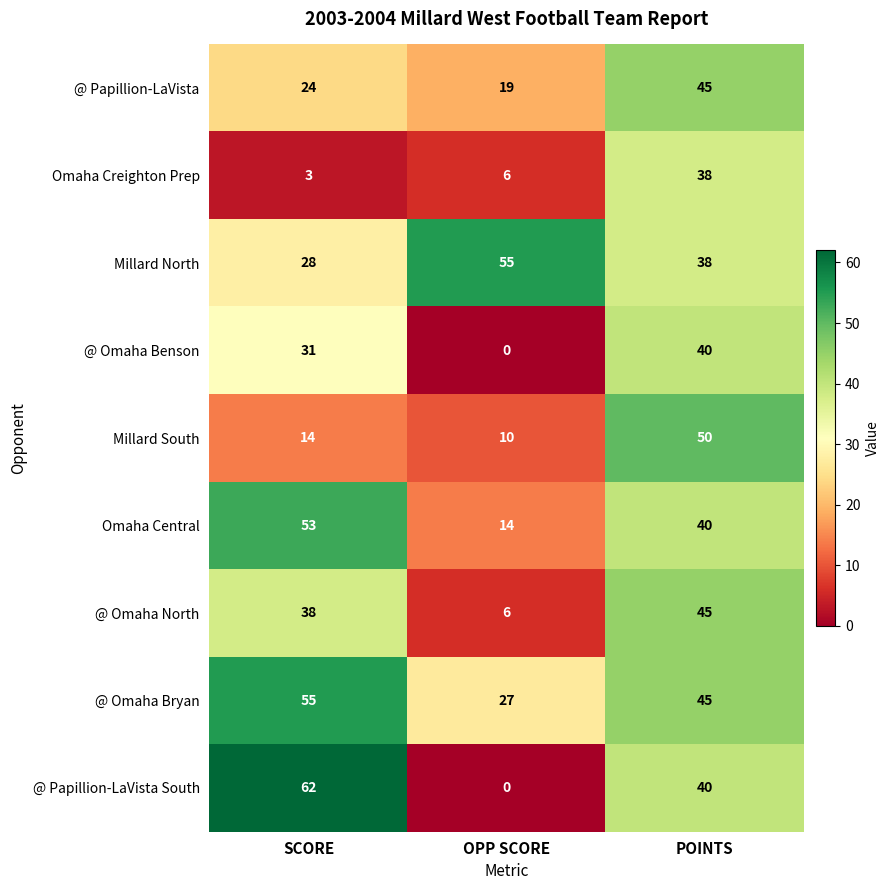

True or false: Millard North has a value of 10 at SCORE.

False